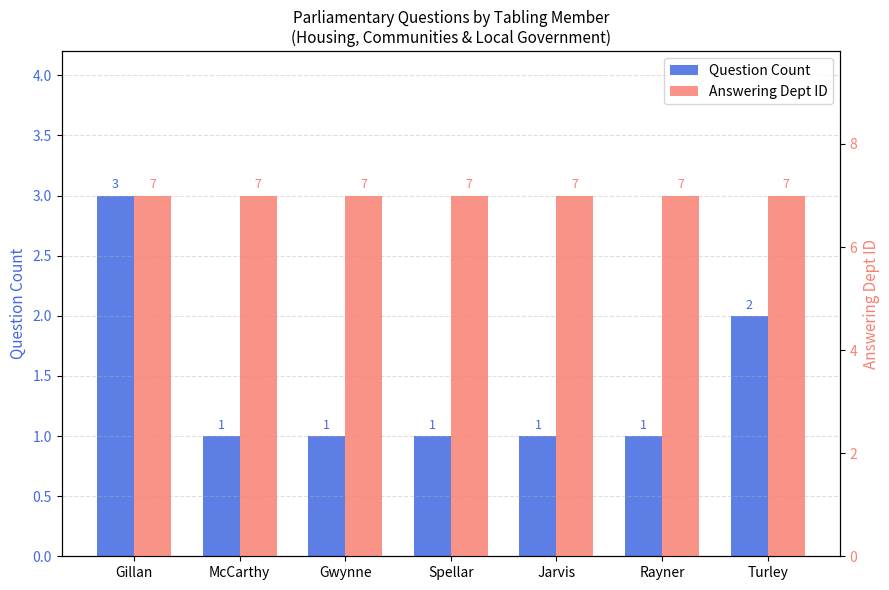

What value does the Question Count series have at Jarvis?

1